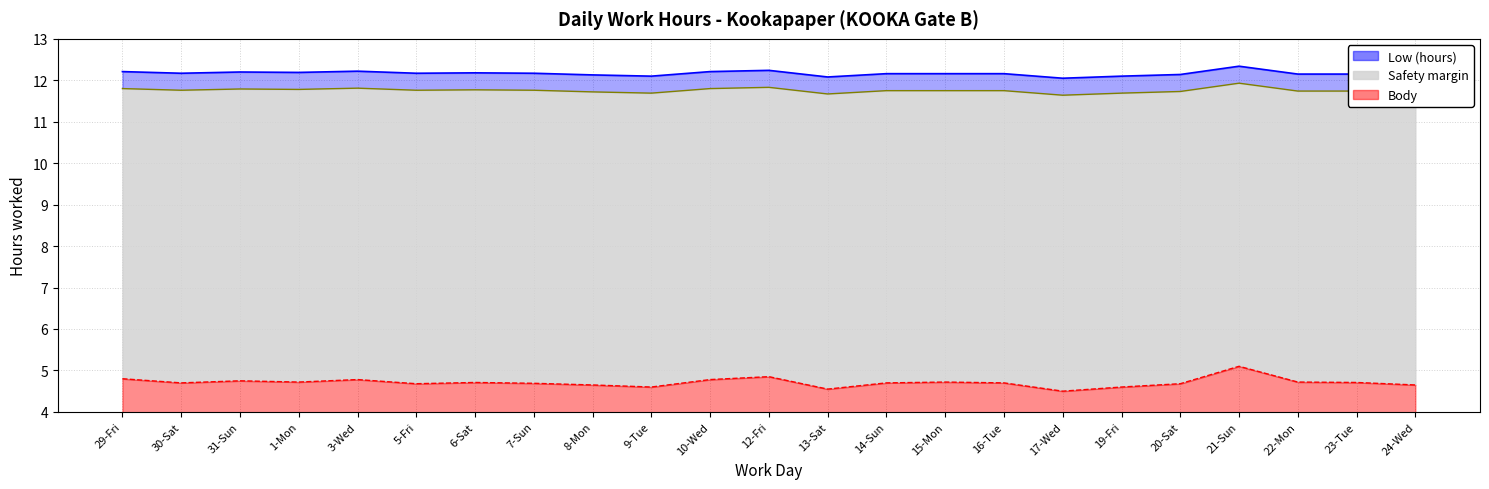

The Safety margin series shows 16.2 at 17-Wed. True or false?

False